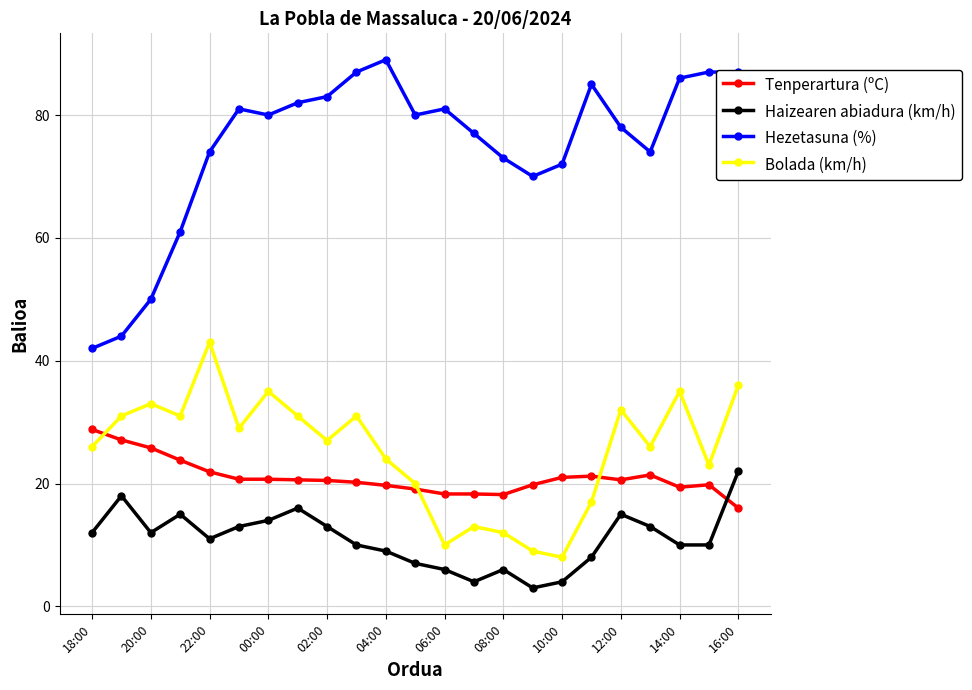

In Bolada (km/h), how many points are lower than both neighbors (excluding endpoints)?

7